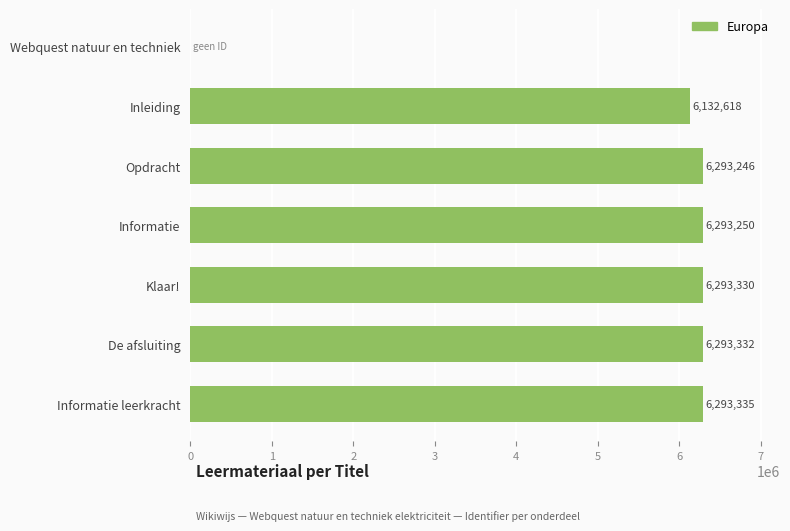

Does the chart contain stacked bars?

No